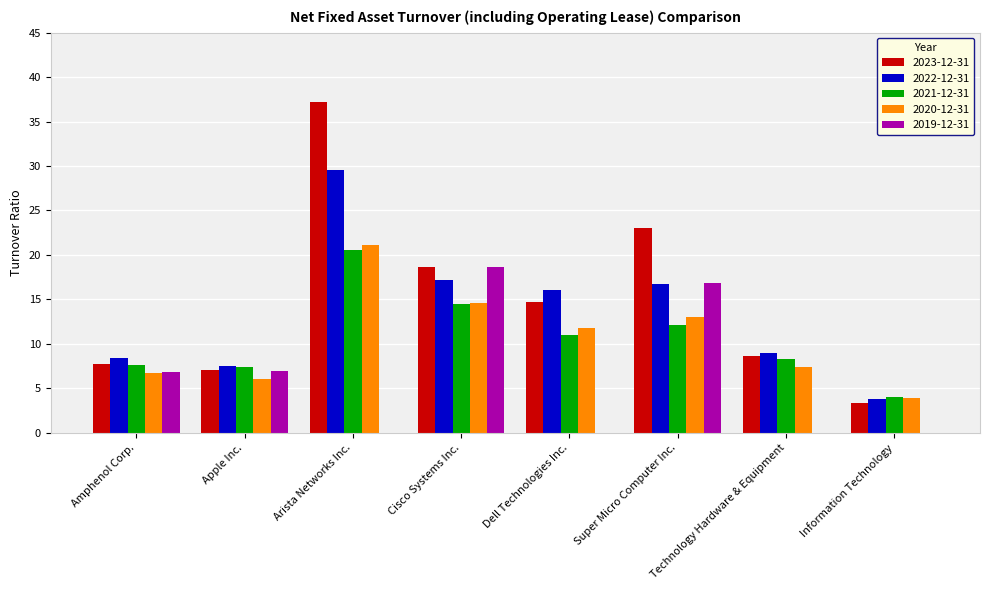

At which label does 2020-12-31 reach its peak?

Arista Networks Inc.